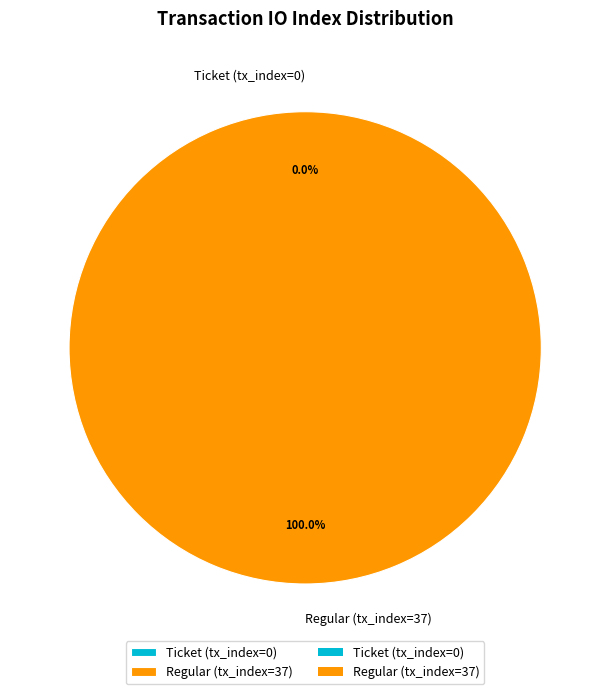

Count the number of slices in the pie.

2